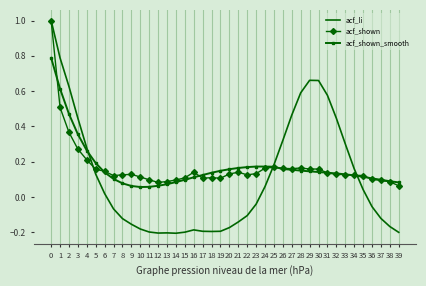

The value of acf_li at 15 is -0.2. True or false?

True